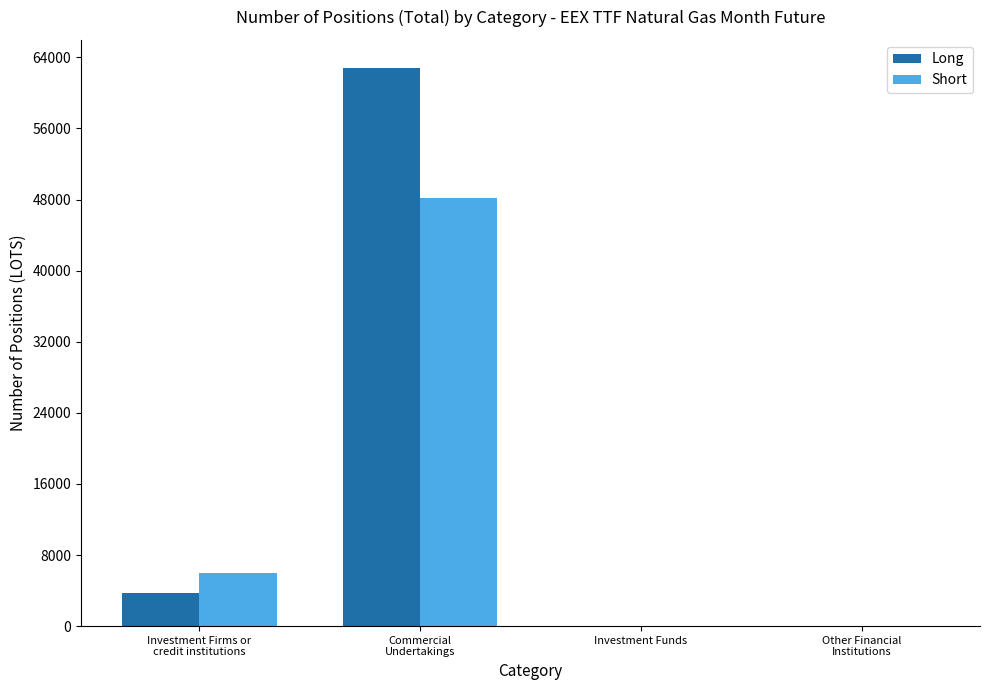

Reading left to right, what are all the values shown in this chart?

Long: Investment Firms or
credit institutions=3685	Commercial
Undertakings=62828	Investment Funds=0	Other Financial
Institutions=0
Short: Investment Firms or
credit institutions=5985	Commercial
Undertakings=48173	Investment Funds=0	Other Financial
Institutions=0